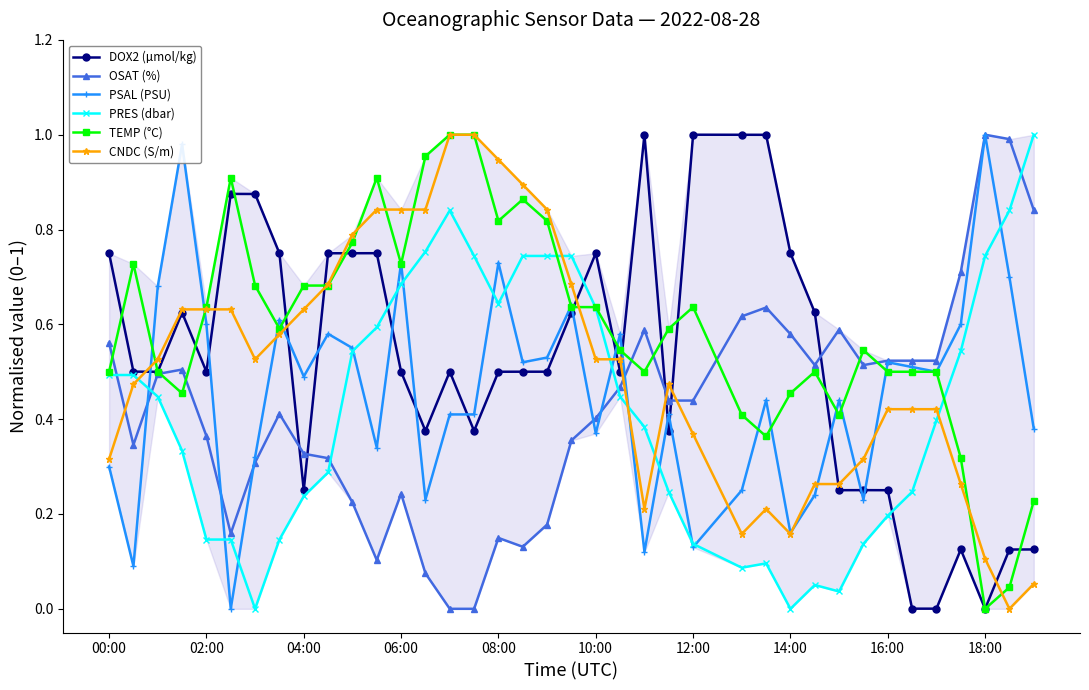

True or false: PRES (dbar) has more than 1 points higher than both neighbors.

True